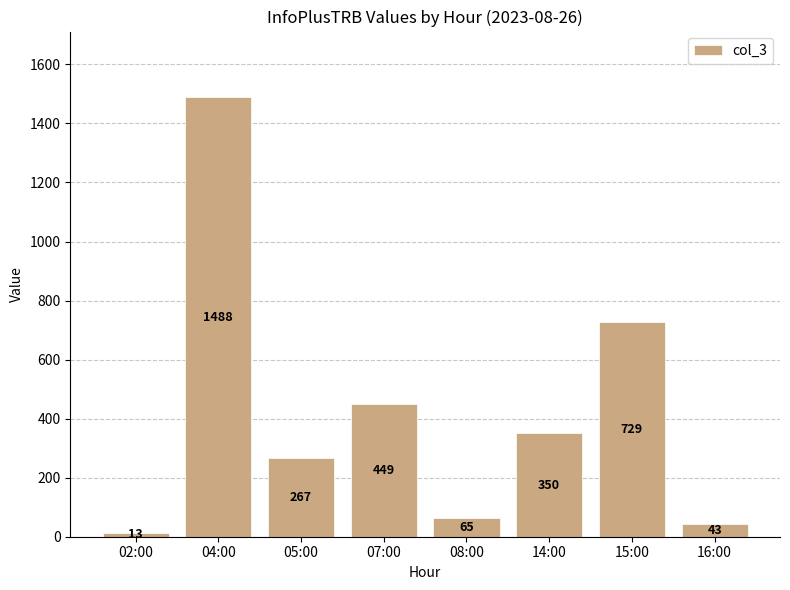

At which category does the chart reach its peak across all series?

04:00